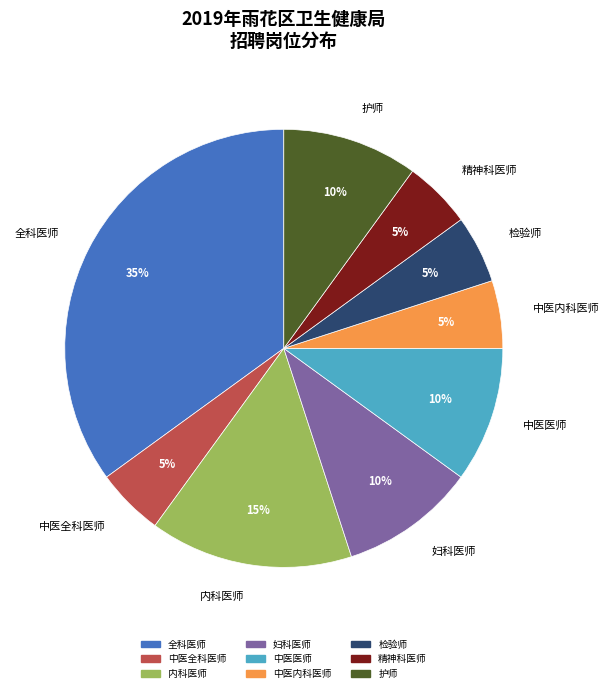

Is there a majority slice in this chart?

No